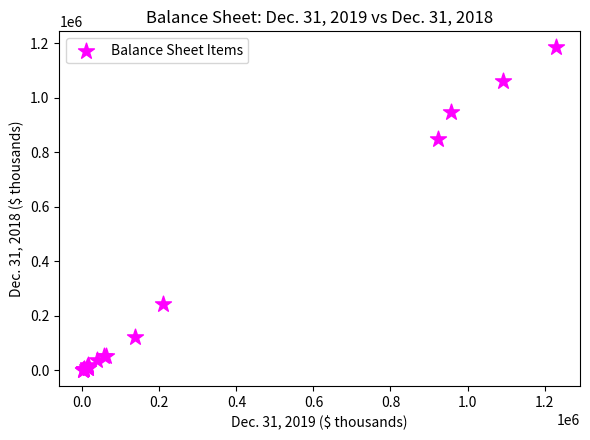

What Y value in the scatter plot is closest to 592837?

850182